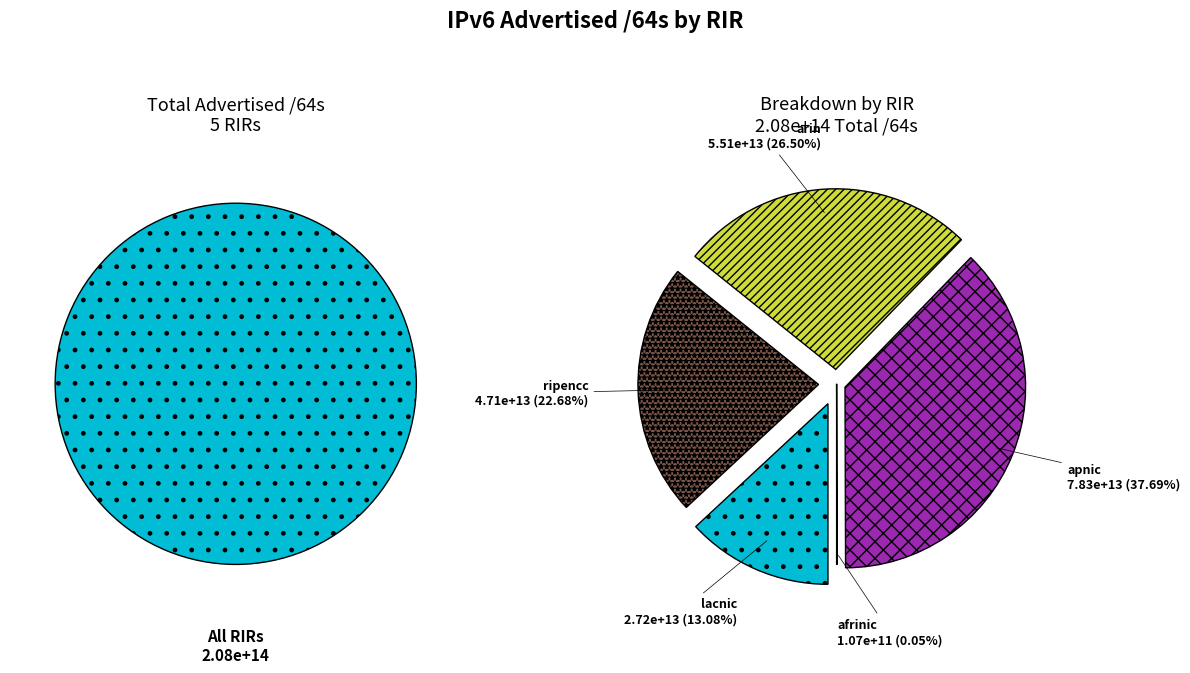

To the nearest percent, what percentage of the pie is apnic?

38%